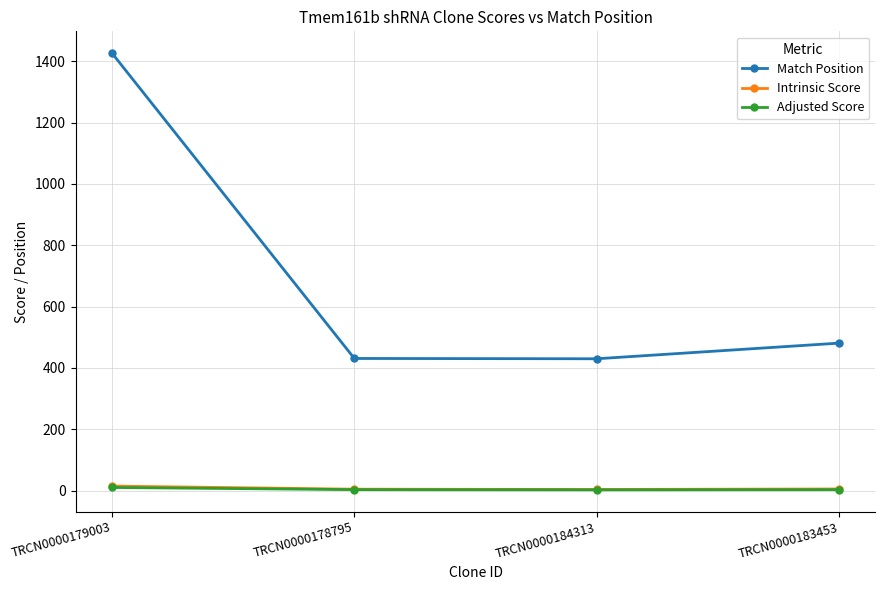

At which category is the sum across all series the highest?

TRCN0000179003